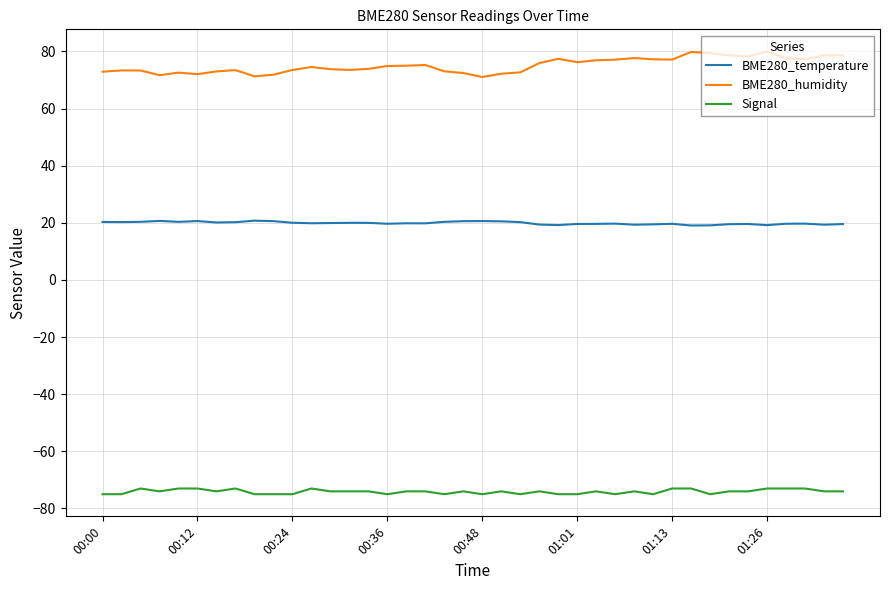

What is the smallest value displayed?

-75.0